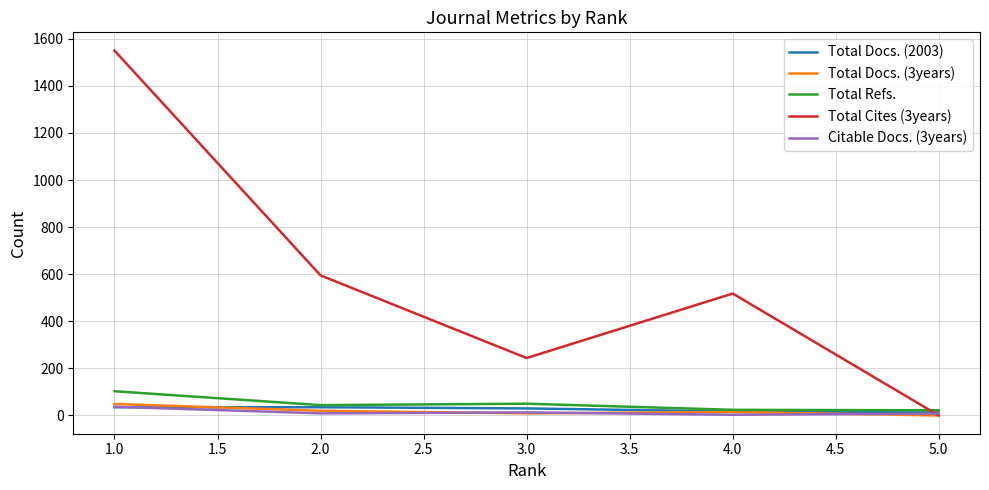

Which series has the largest total across all categories?

Total Cites (3years)